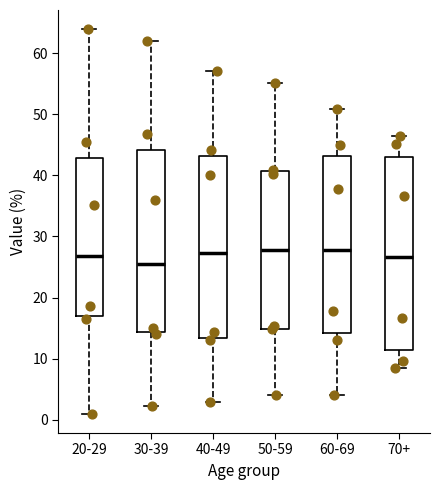

Reading left to right, read every box against the y-axis: the position of its median line, the range the box covers, and the ends of its whiskers. The values are not printed on the chart, so give them approximately, as read against the axis.

20-29: median 27, box 17 to 43, whiskers 1 to 64
30-39: median 26, box 14 to 44, whiskers 2 to 62
40-49: median 27, box 13 to 43, whiskers 3 to 57
50-59: median 28, box 15 to 41, whiskers 4 to 55
60-69: median 28, box 14 to 43, whiskers 4 to 51
70+: median 27, box 11 to 43, whiskers 9 to 46